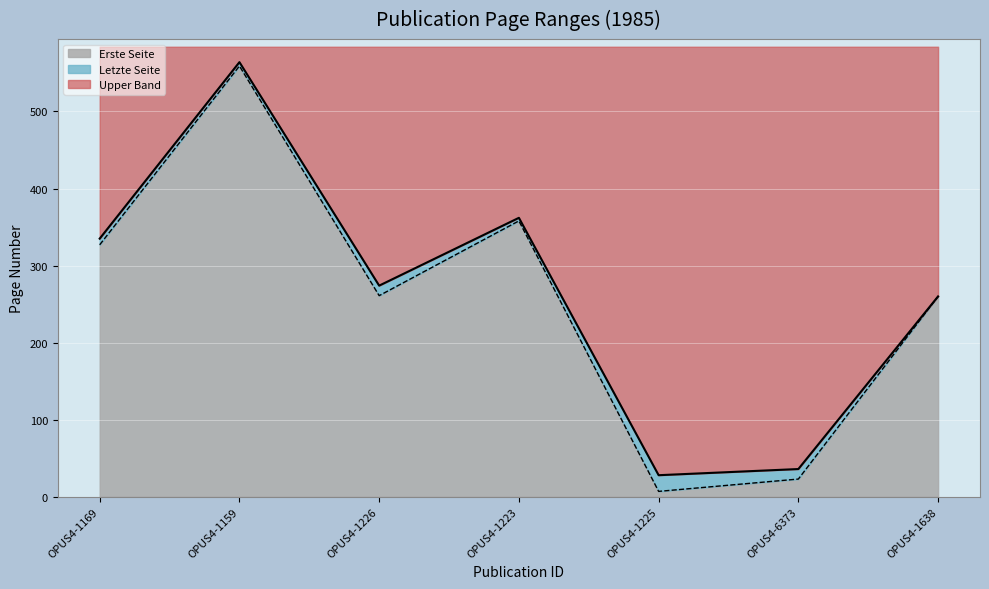

Which has a higher value, OPUS4-1225 or OPUS4-1638?

OPUS4-1638